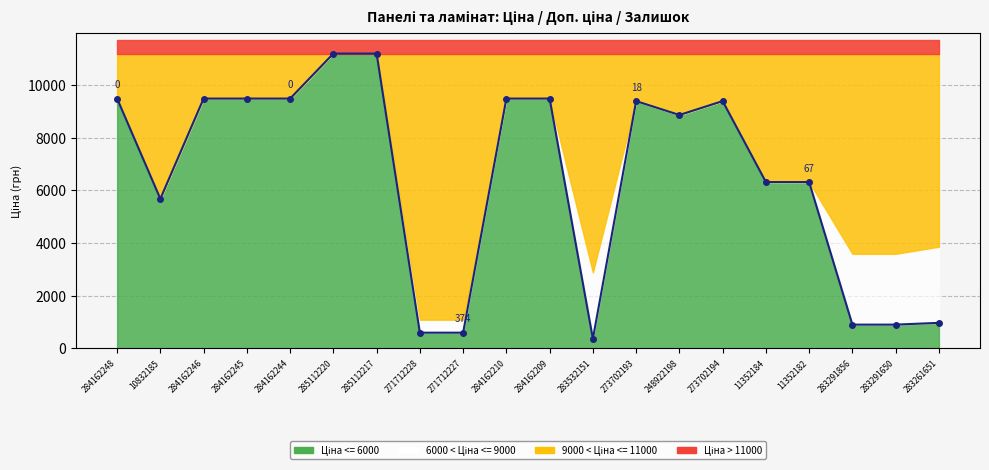

Is it true that the value at 284162246 is 16376.9?

False